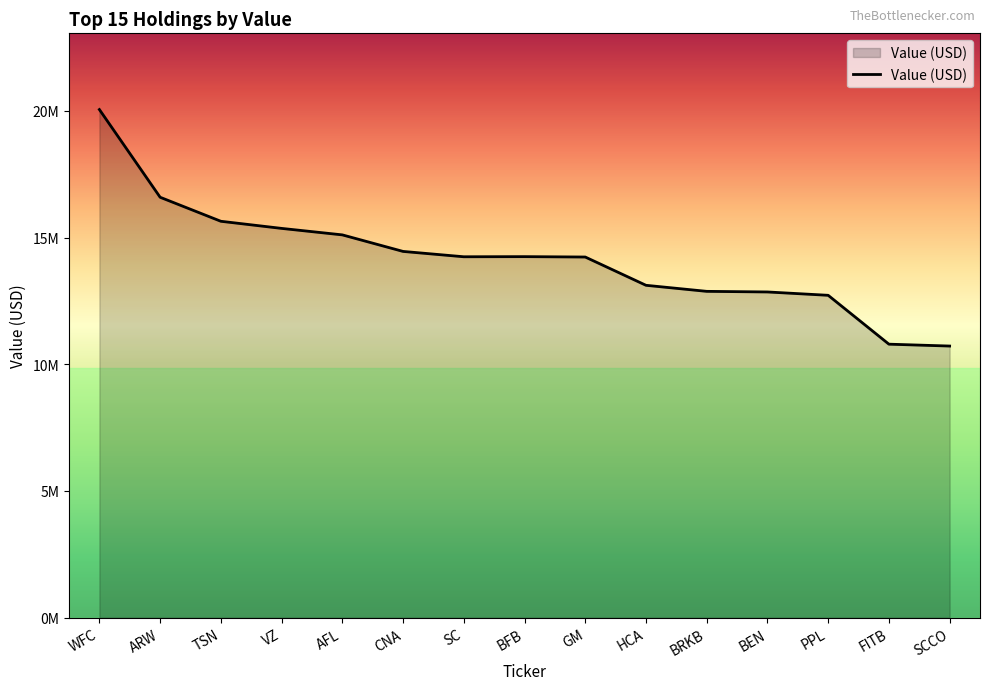

At which category does the chart reach its peak across all series?

WFC